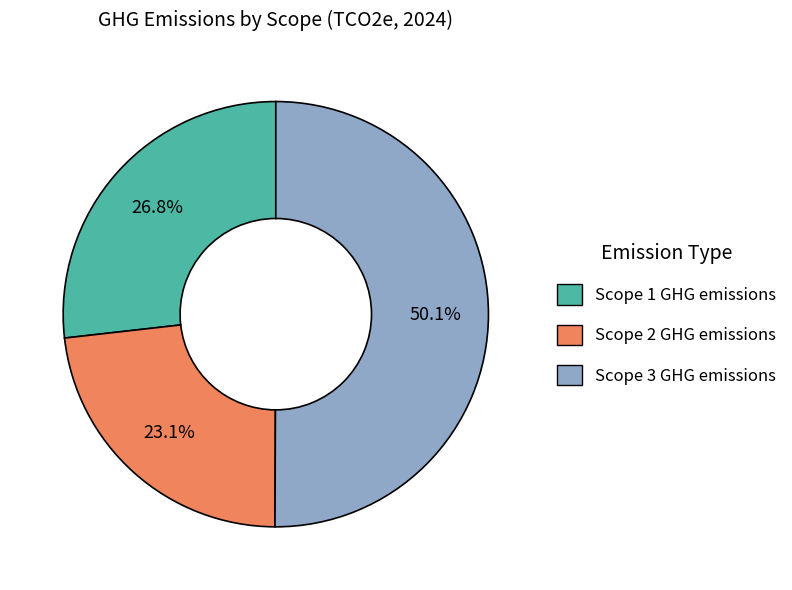

How many slices are in this pie chart?

3